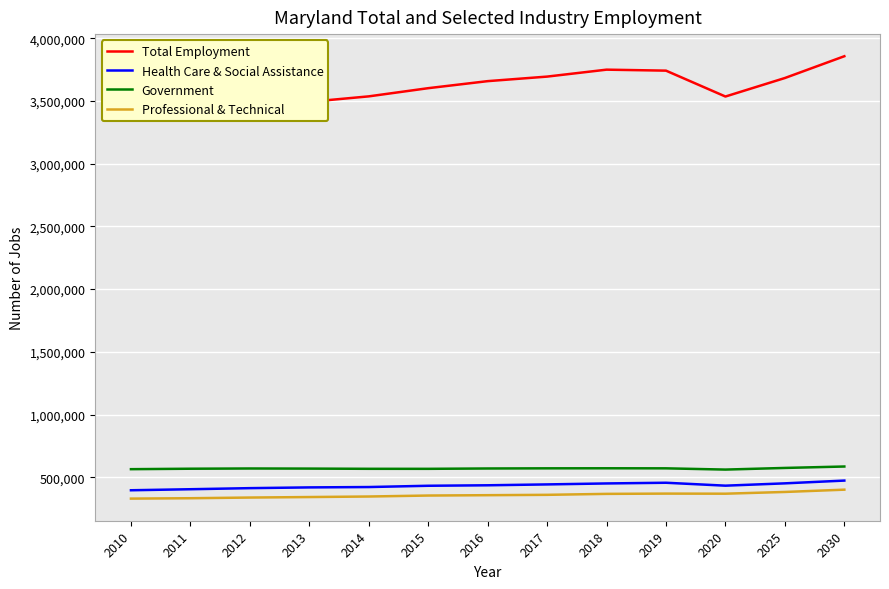

The value of Government at 2013 is 568503. True or false?

True